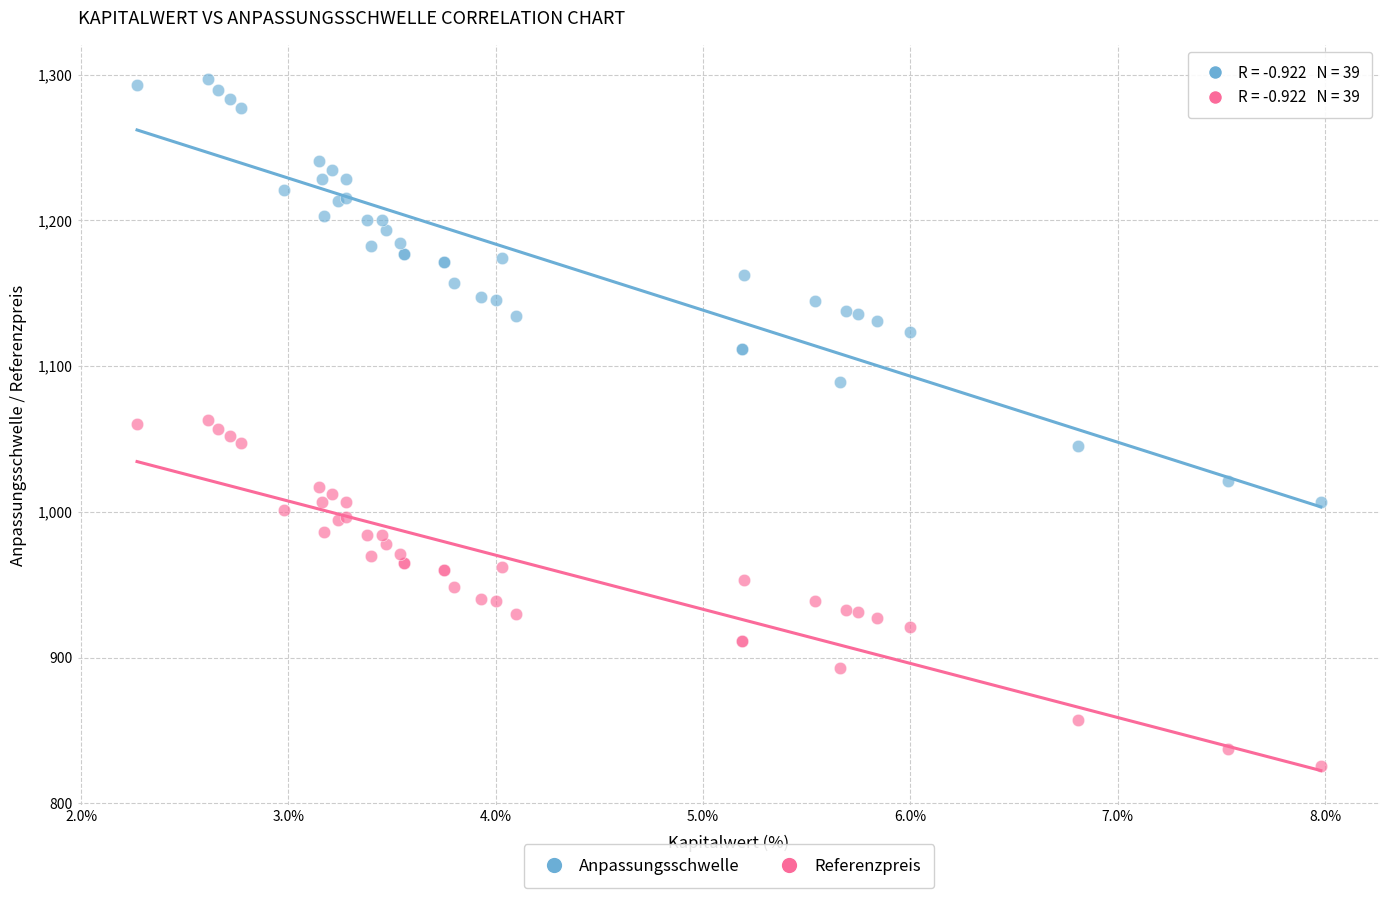

What are all the series names shown in the legend?

Anpassungsschwelle, Referenzpreis